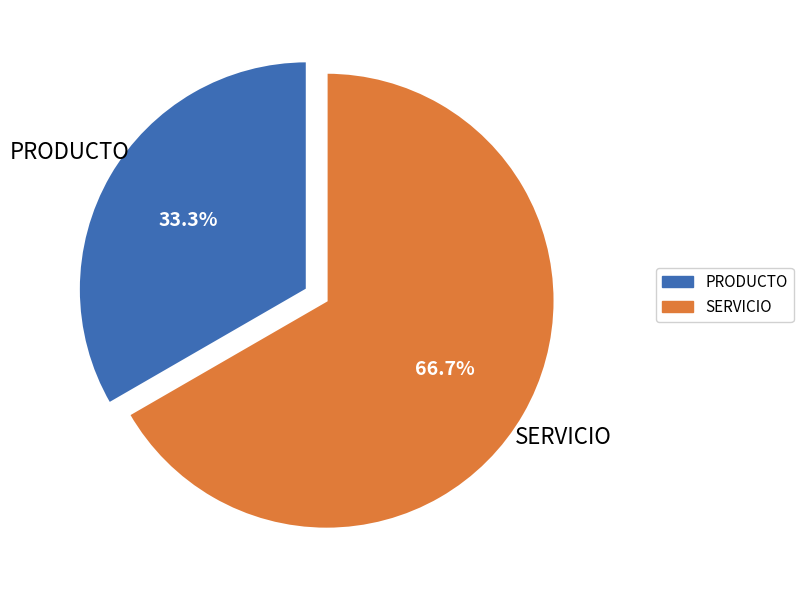

To the nearest percent, what is the average slice percentage?

50%